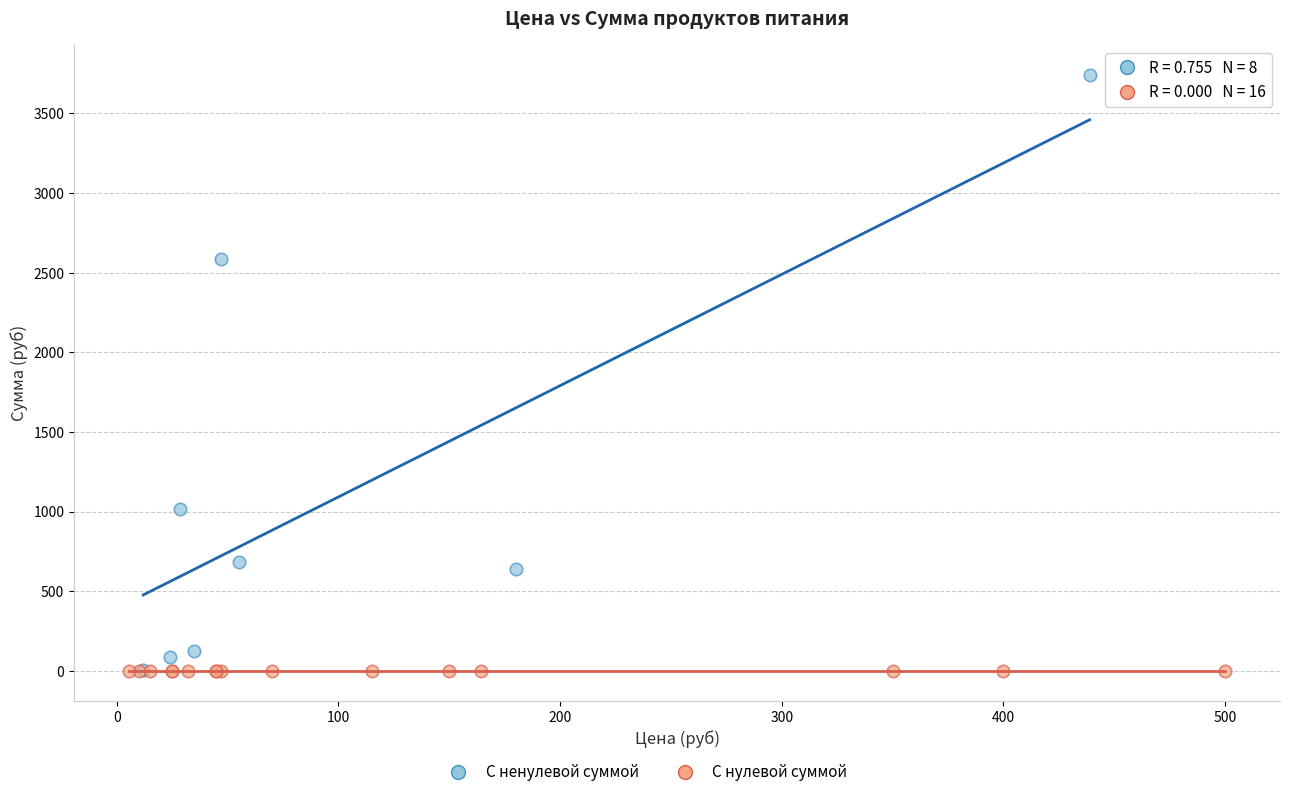

Which series reaches the maximum Y coordinate?

С ненулевой суммой